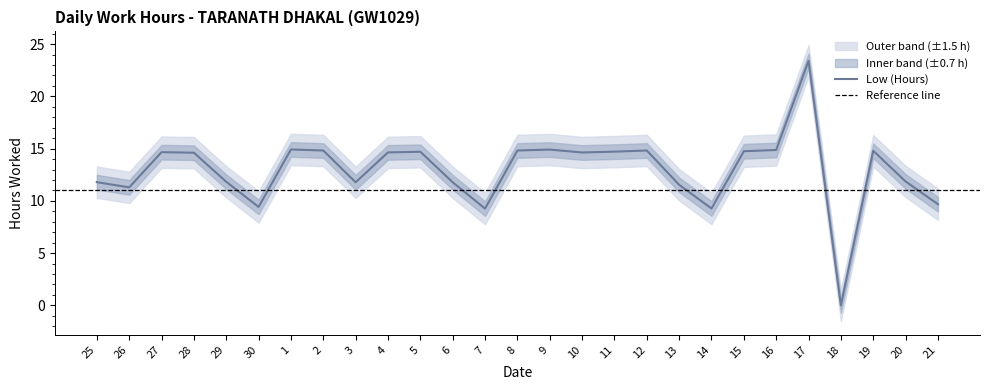

At which category does the data reach its first local valley?

26